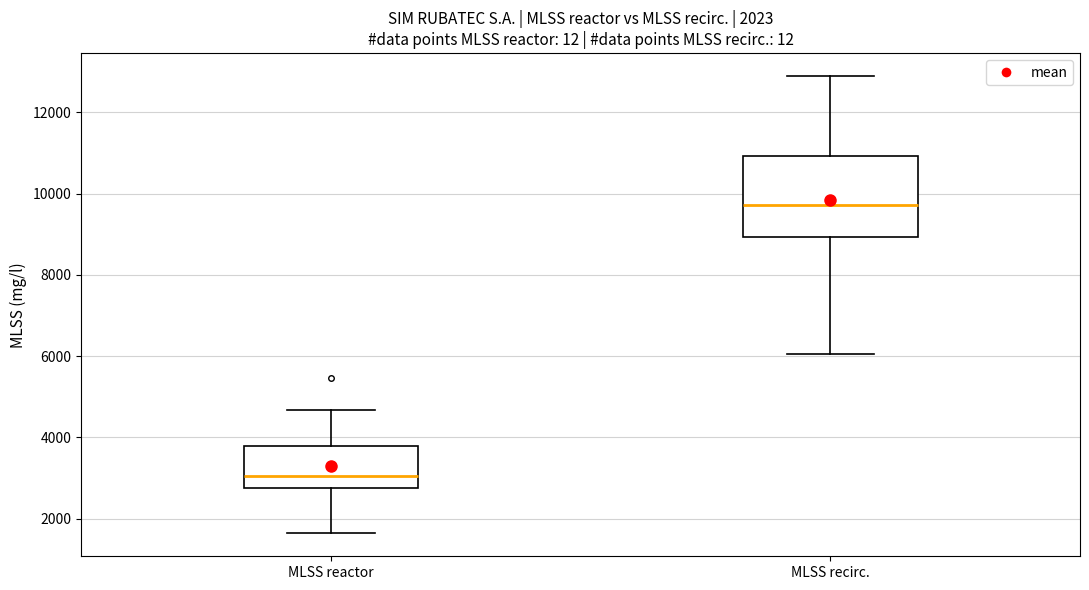

Which box's median line is the lowest?

MLSS reactor